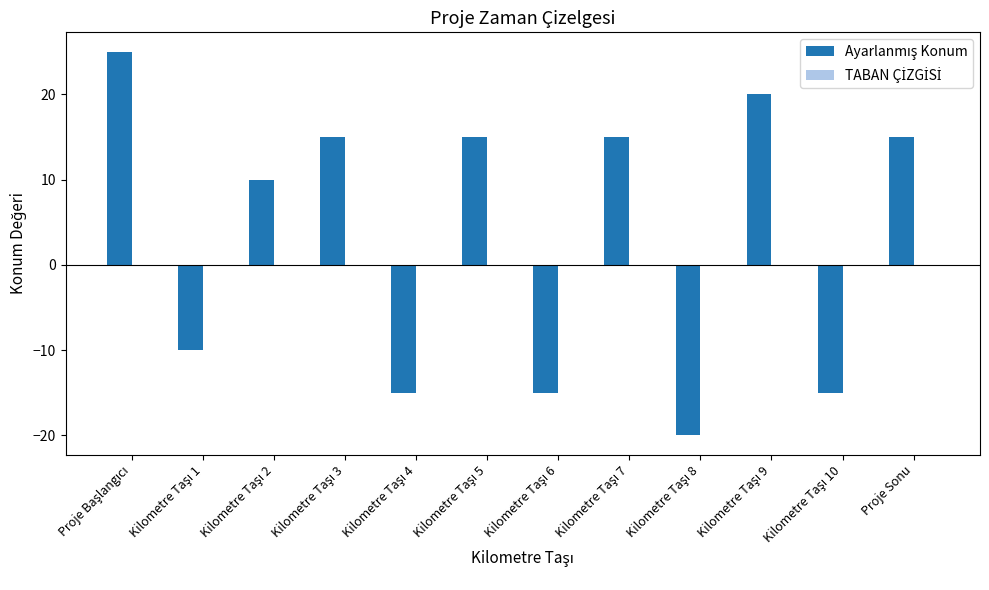

What is the value of the 12th bar from the left?

15